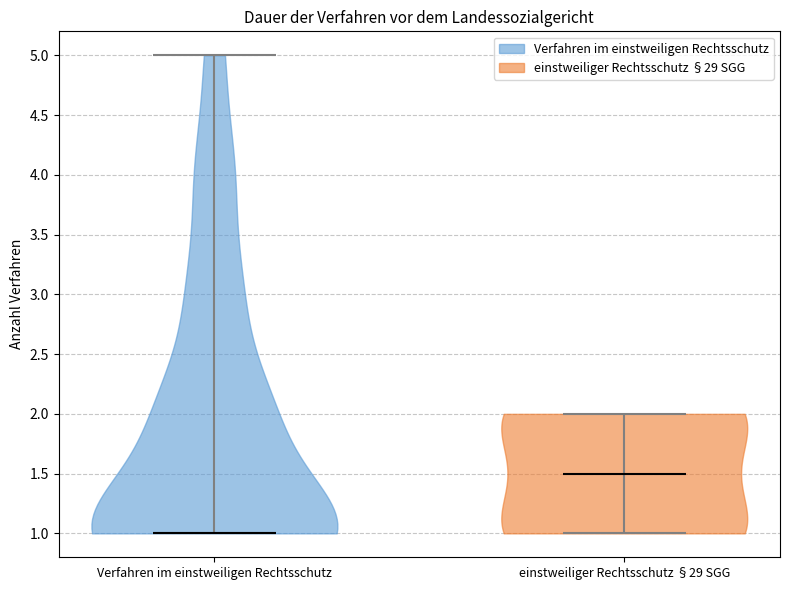

Which violin has the lowest median line?

Verfahren im einstweiligen Rechtsschutz